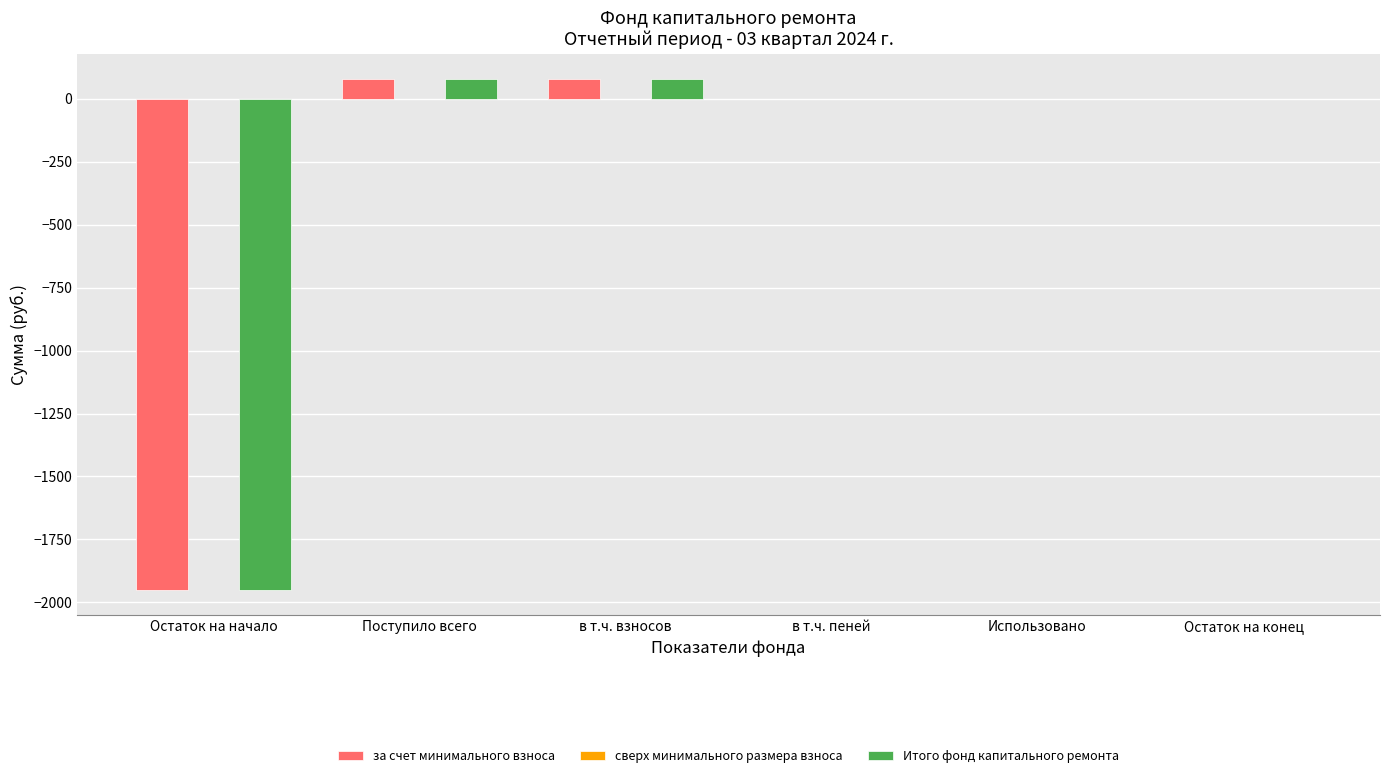

Is the value of Итого фонд капитального ремонта at Поступило всего greater than the value of за счет минимального взноса at Остаток на начало?

Yes